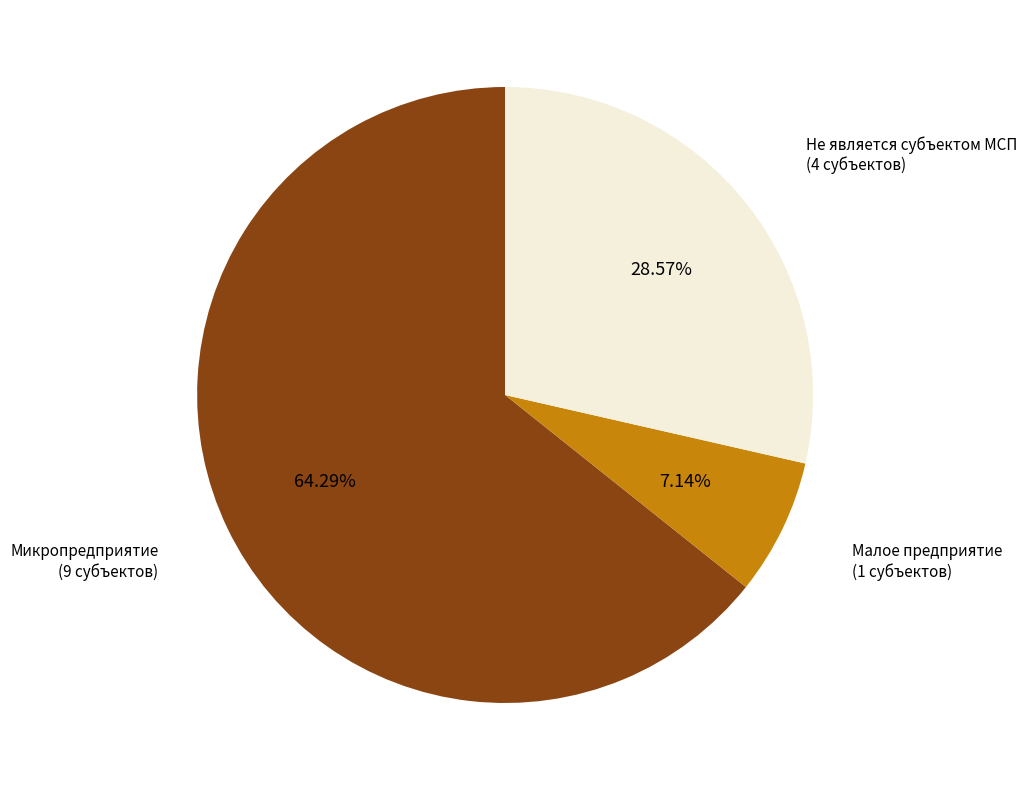

Which slice represents more than half of the pie?

Микропредприятие